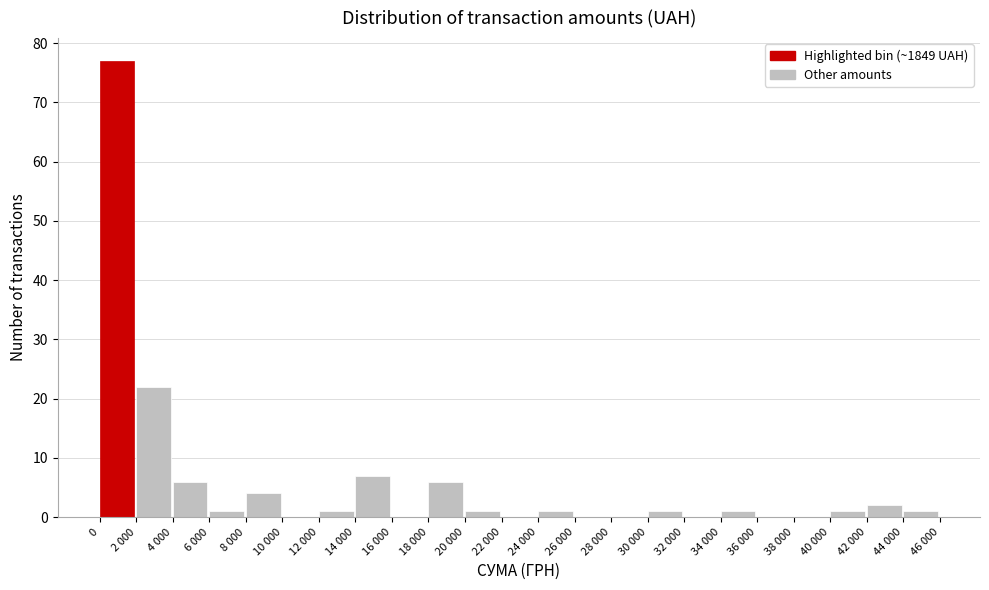

Reading left to right, transcribe all the data shown in this chart.

0=77	2 000=22	4 000=6	6 000=1	8 000=4	10 000=0	12 000=1	14 000=7	16 000=0	18 000=6	20 000=1	22 000=0	24 000=1	26 000=0	28 000=0	30 000=1	32 000=0	34 000=1	36 000=0	38 000=0	40 000=1	42 000=2	44 000=1